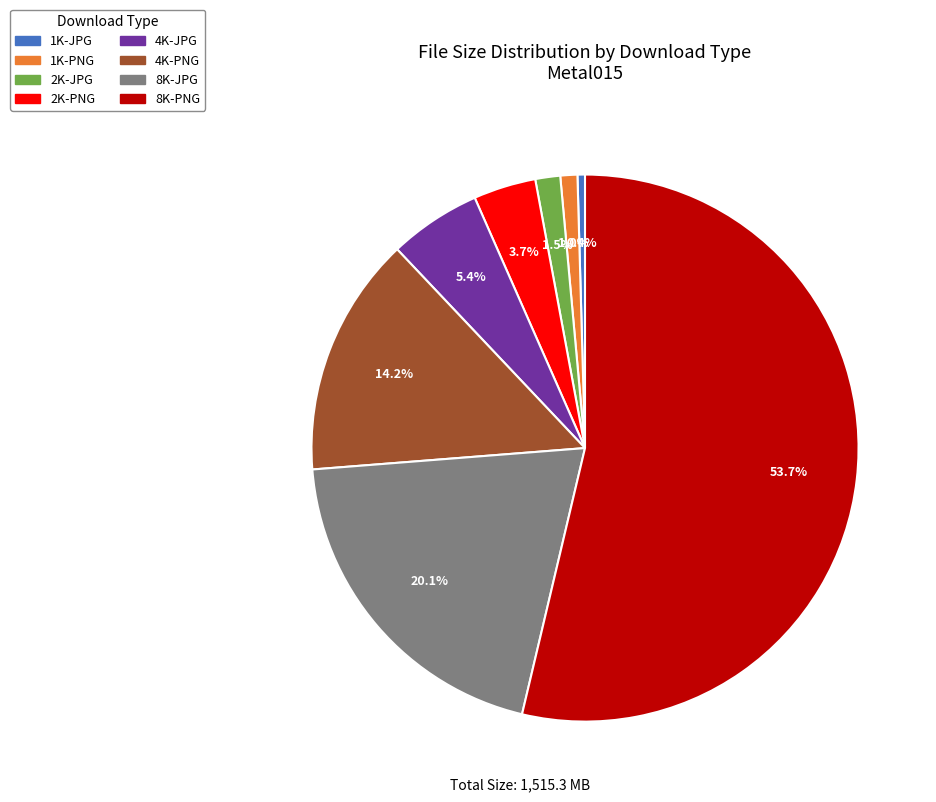

Which category accounts for the majority?

8K-PNG